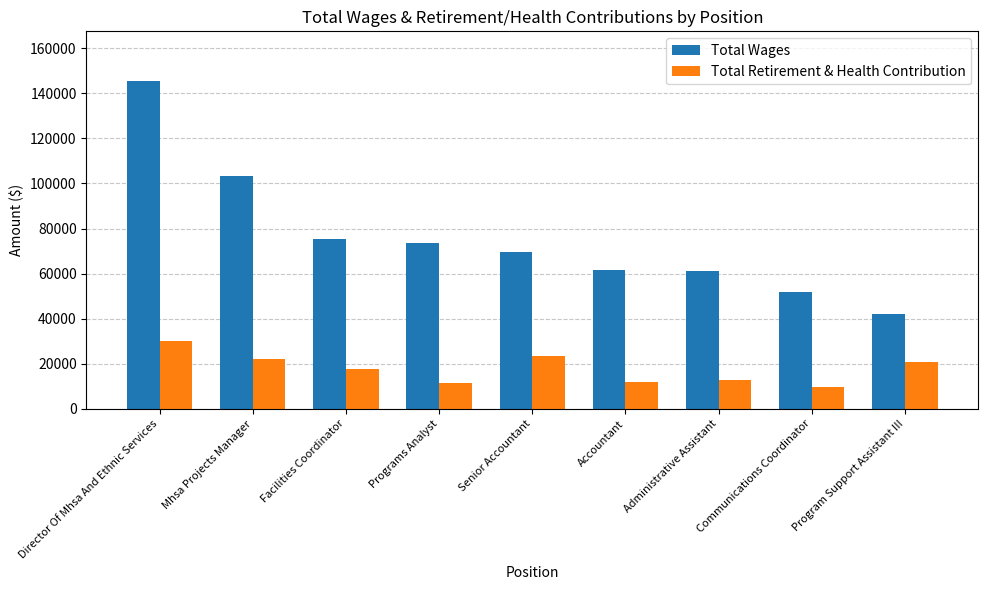

List the series in order of their peak value, highest first.

Total Wages, Total Retirement & Health Contribution